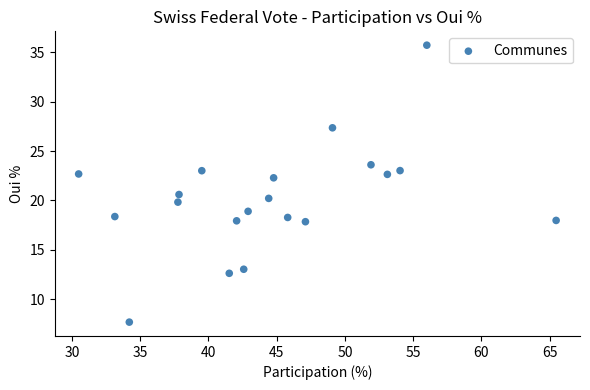

What is the range of X values (max minus min)?

35.0